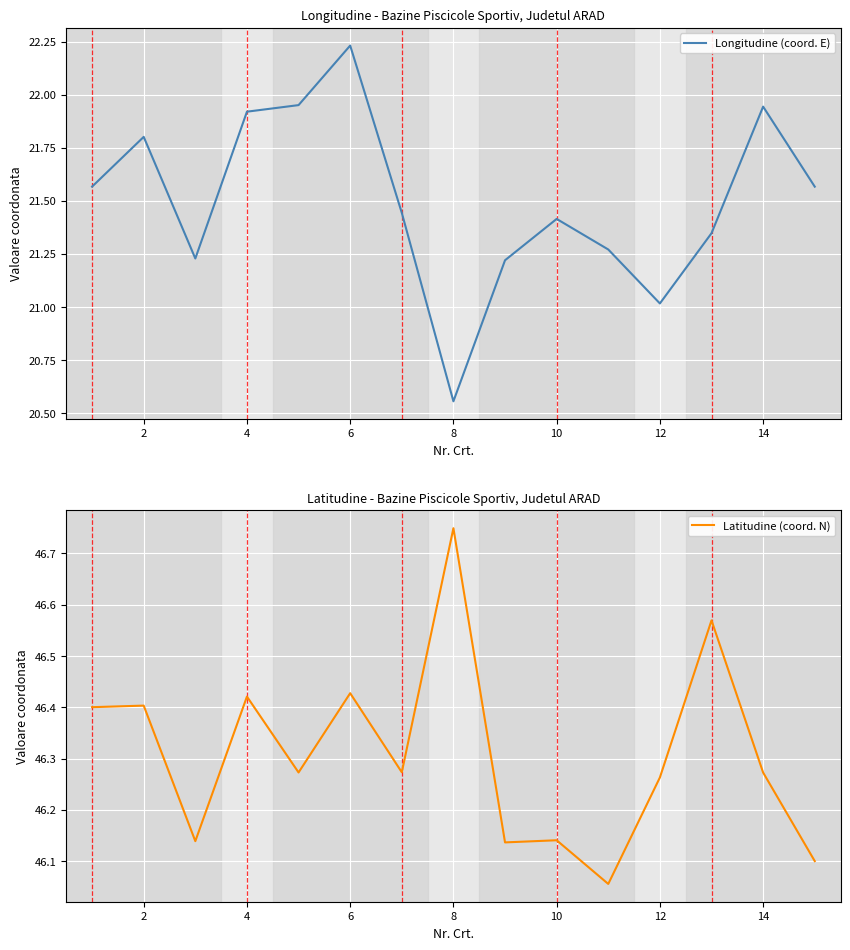

True or false: Latitudine (coord. N) has more than 0 points higher than both neighbors.

True